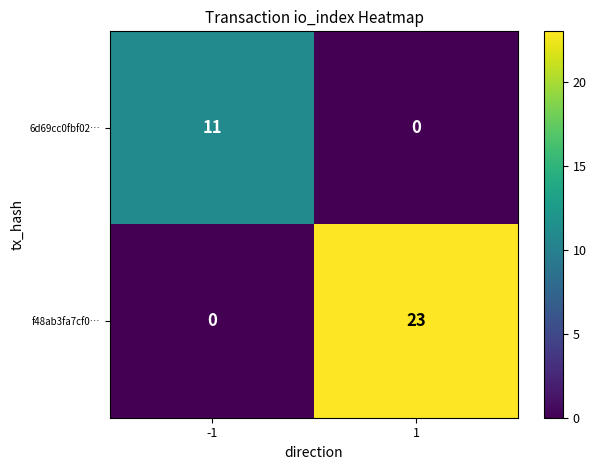

What is the greatest value displayed?

23